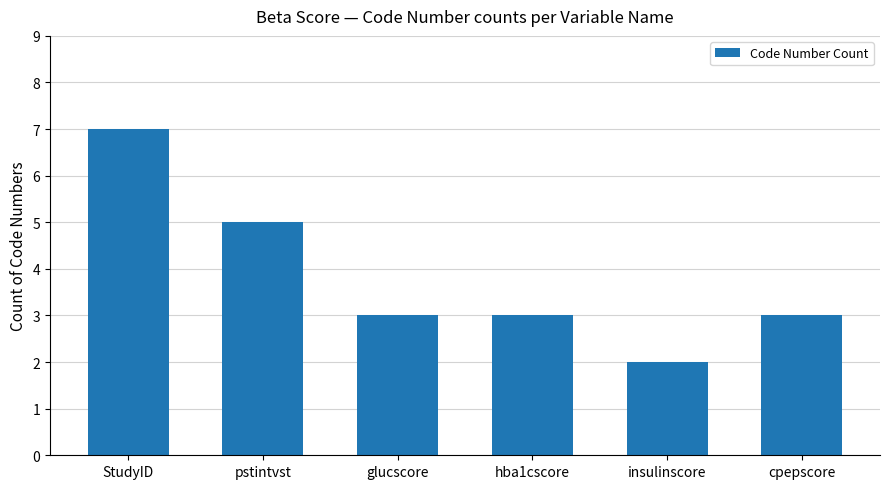

What is the difference between the values at cpepscore and pstintvst?

2